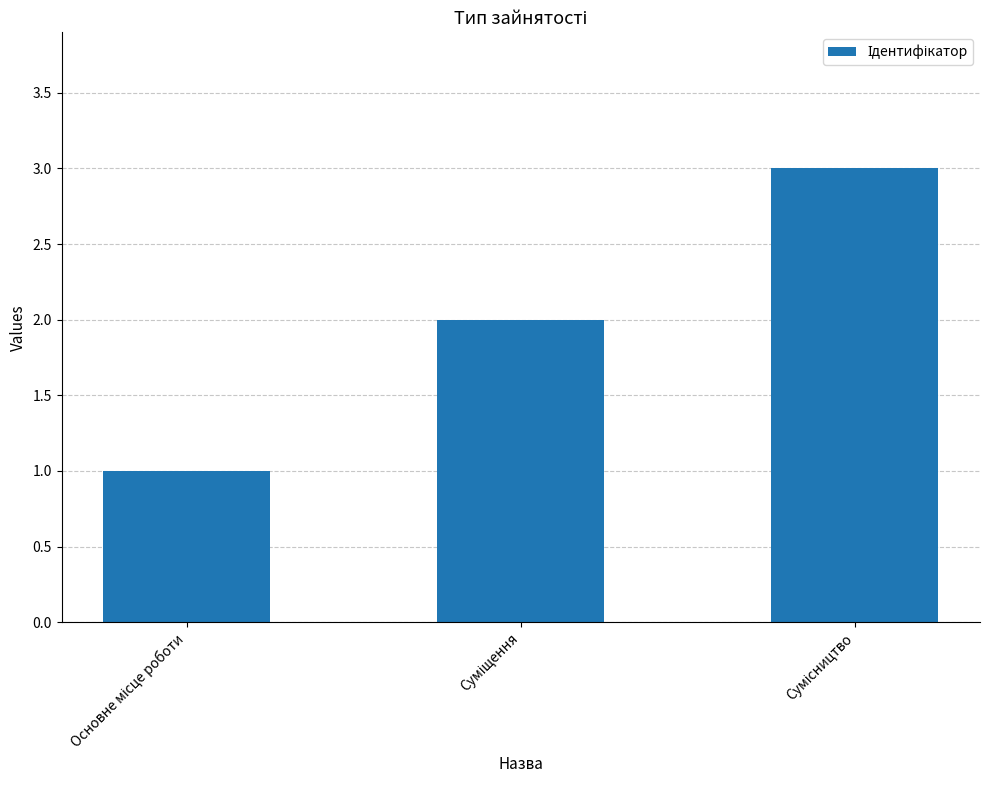

What is the smallest value displayed?

1